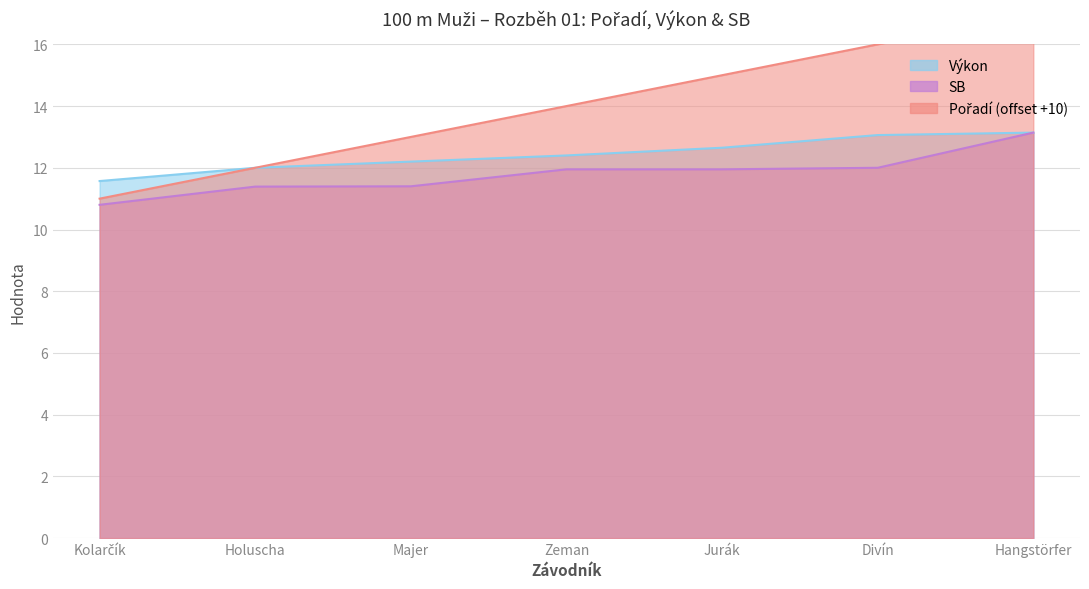

At which category does the chart reach its peak across all series?

Hangstörfer